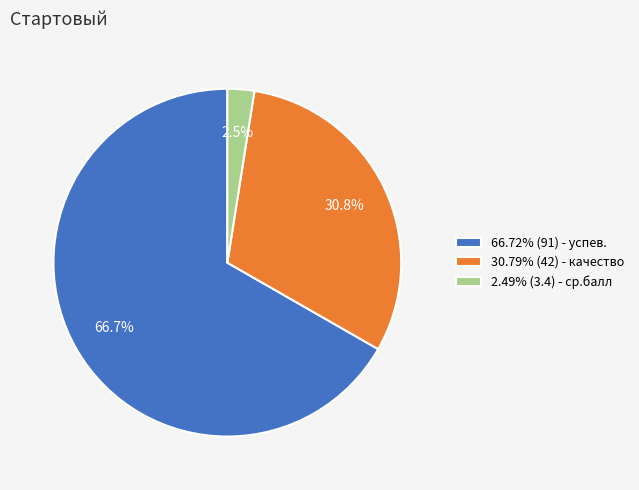

Combined, do 2.49% (3.4) - ср.балл and 30.79% (42) - качество account for over 50%?

No